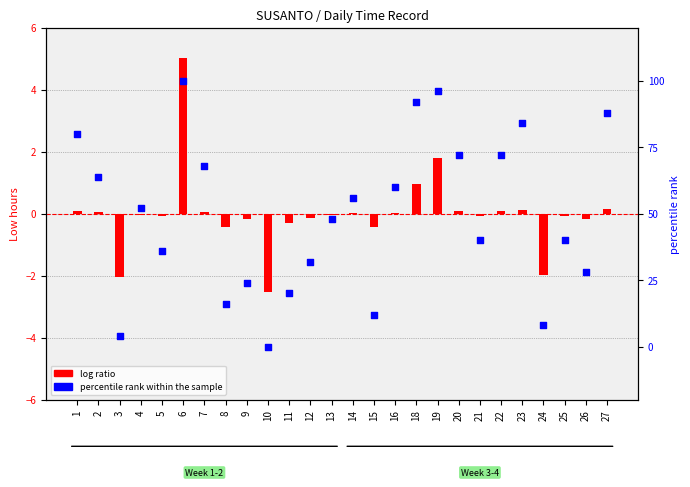

What are all the series names shown in the legend?

log ratio, percentile rank within the sample